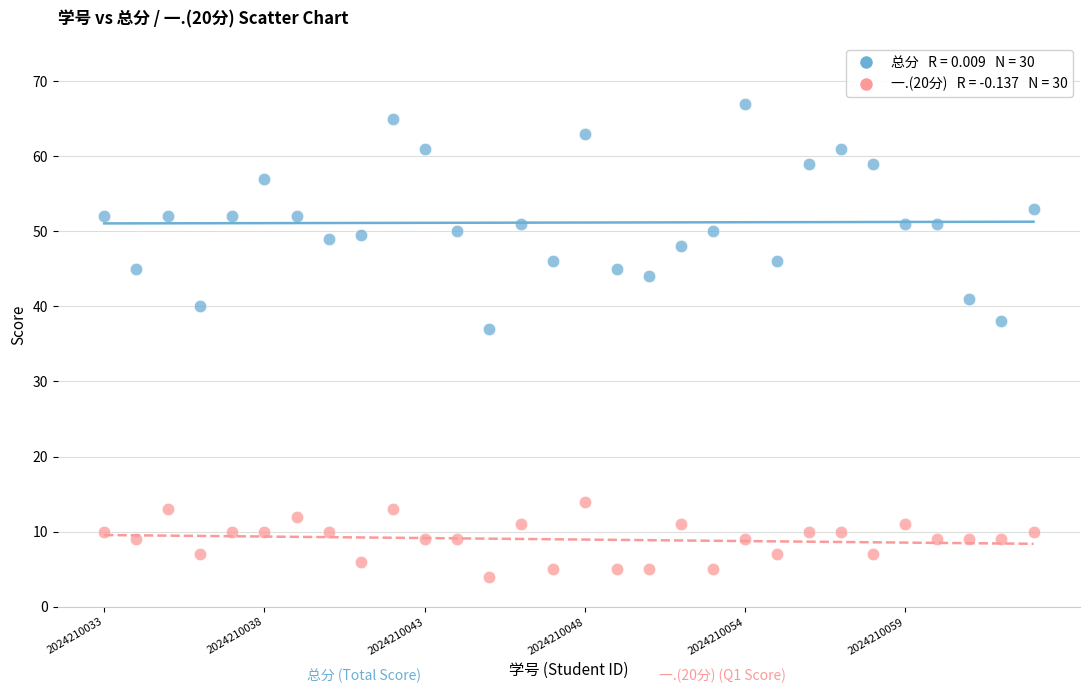

Across all series, what Y value is closest to 35?

37.0